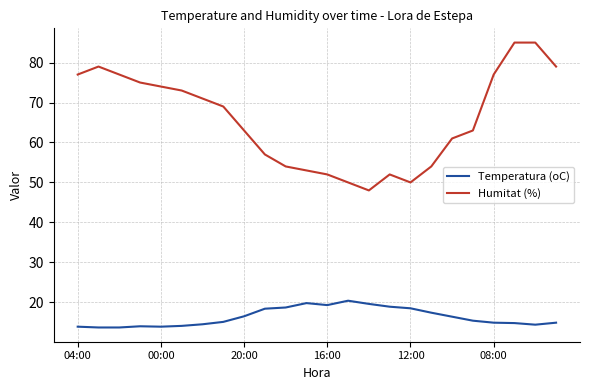

Which series has the largest total across all categories?

Humitat (%)